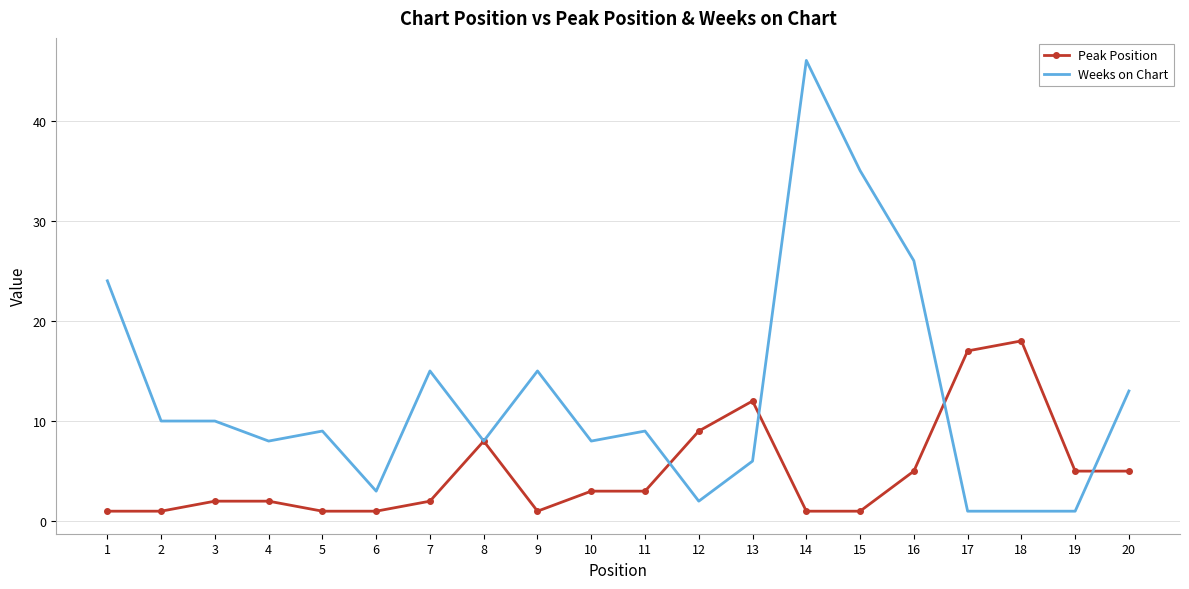

What is the sum of all Peak Position values?

98